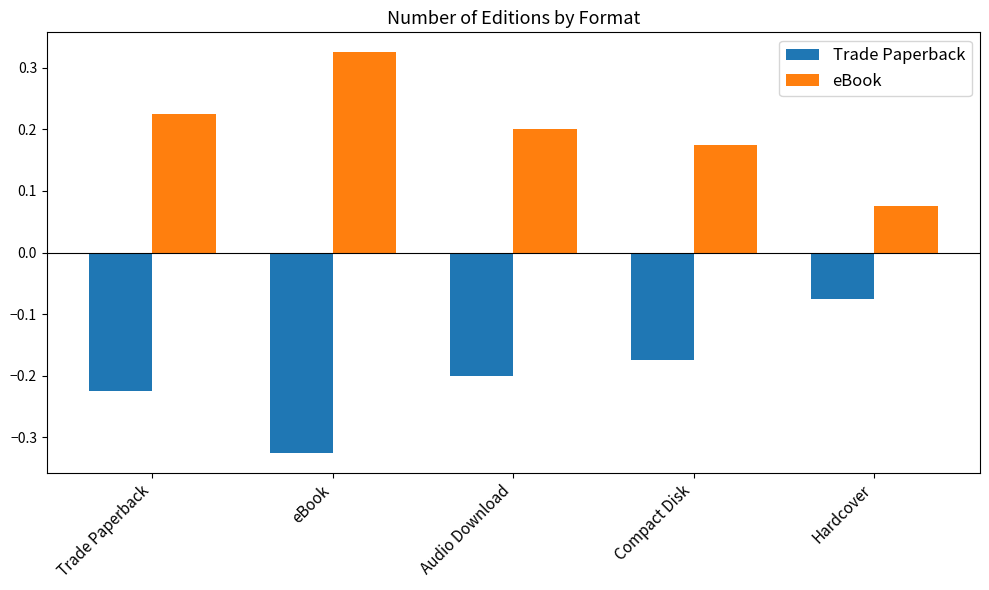

Which series has the largest total across all categories?

eBook